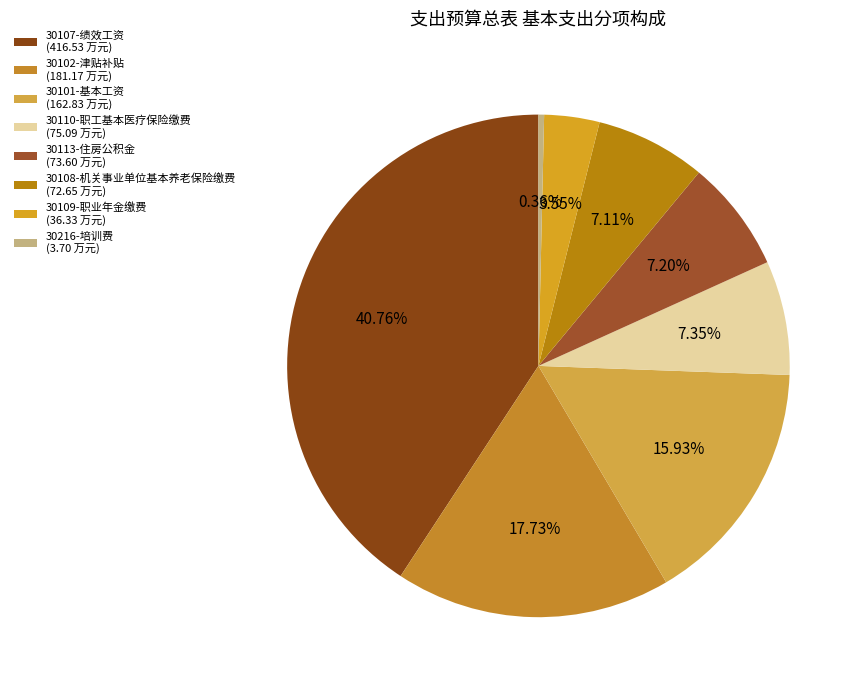

To the nearest percent, what percentage of the pie is 30108-机关事业单位基本养老保险缴费?

7%